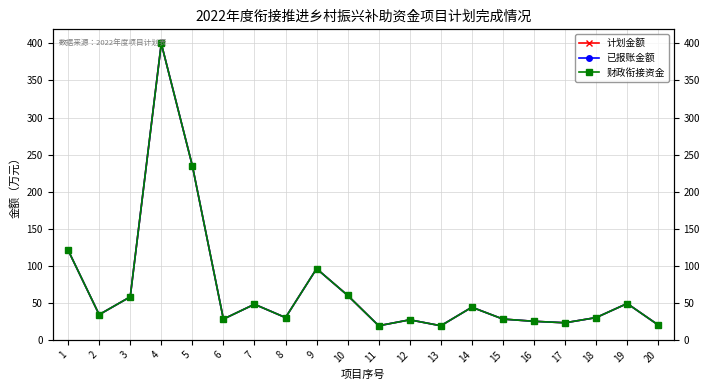

Rank the series by their maximum value, from lowest to highest.

计划金额, 已报账金额, 财政衔接资金